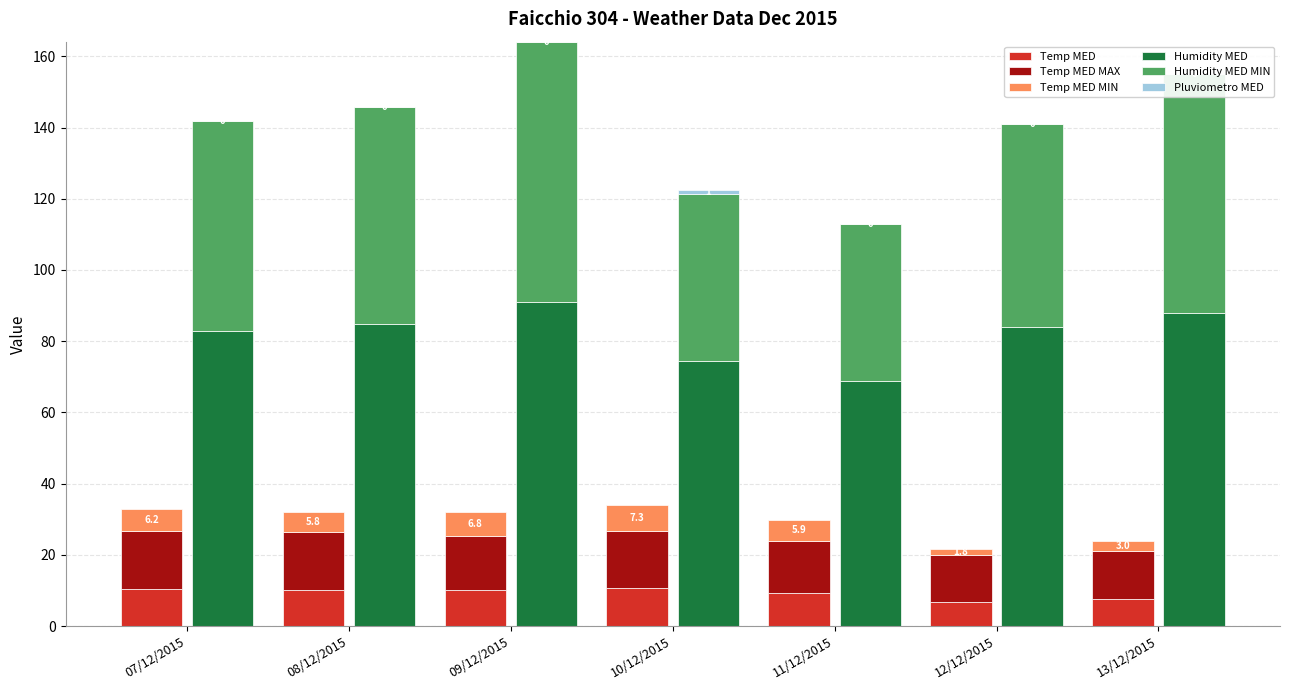

What are all the series names shown in the legend?

Temp MED, Temp MED MAX, Temp MED MIN, Humidity MED, Humidity MED MIN, Pluviometro MED